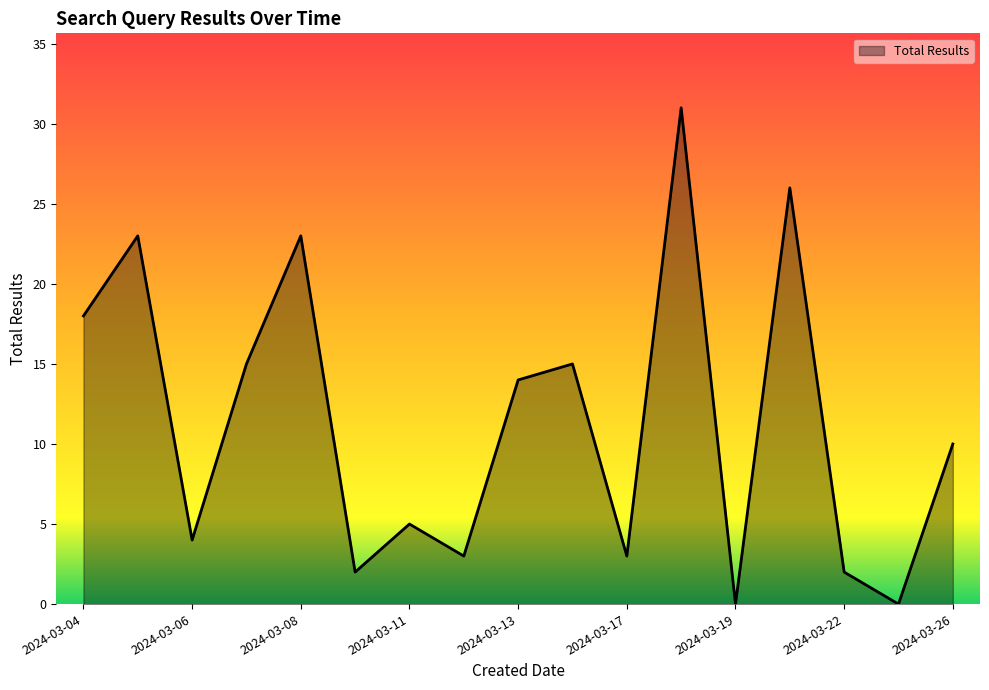

What is the greatest value displayed?

31